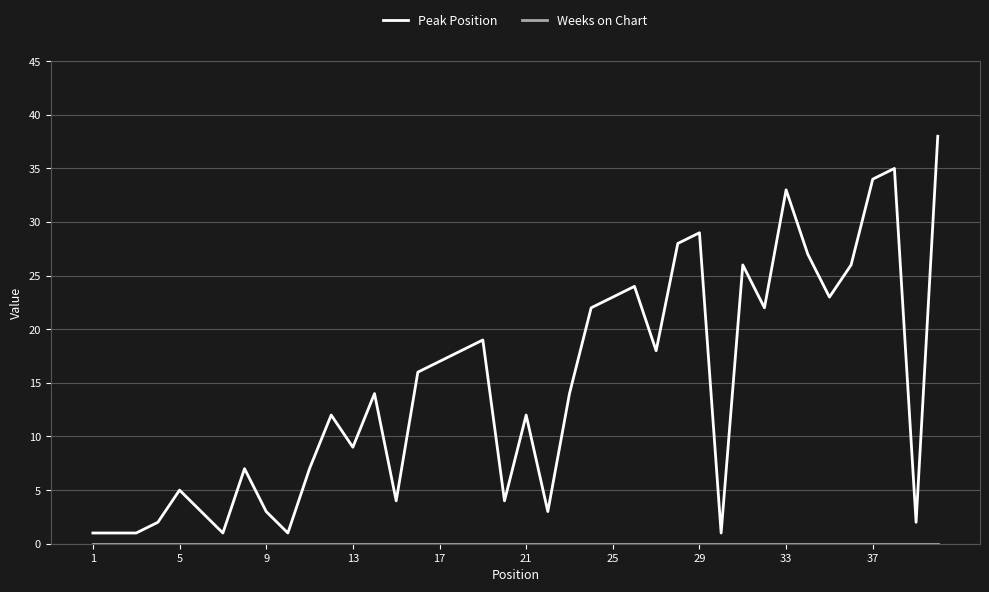

At how many categories does at least one series exceed 13?

21